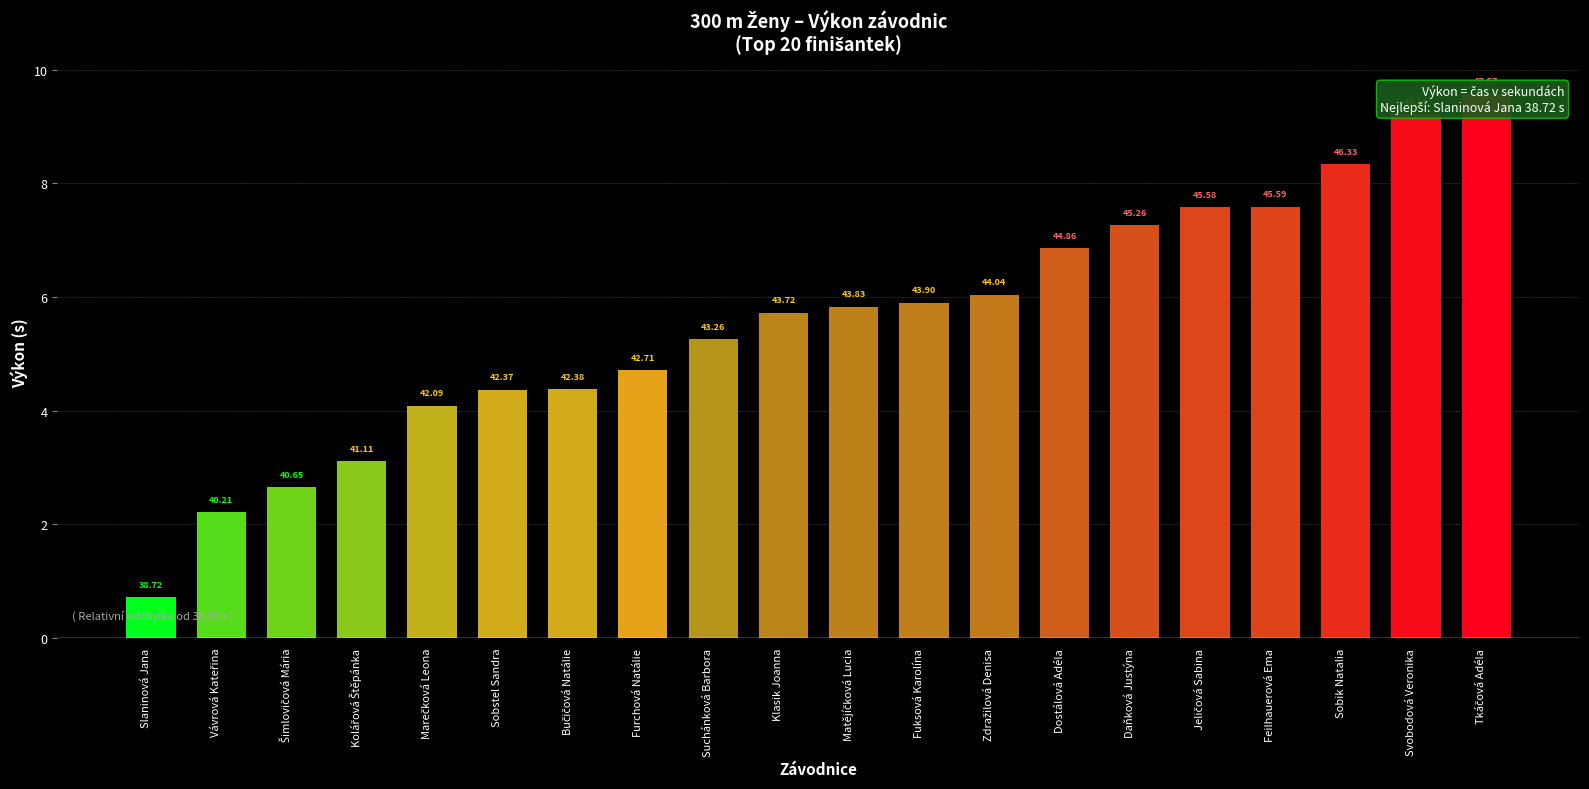

The chart shows a value of 4.4 at Bučičová Natálie. True or false?

True